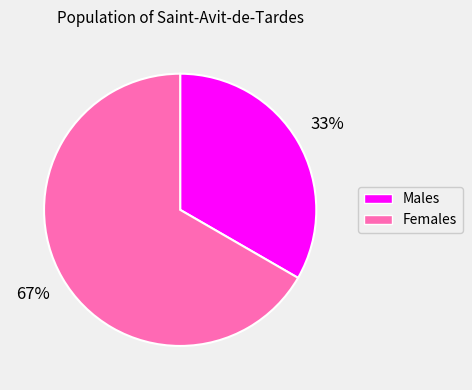

Is there a majority slice in this chart?

Yes